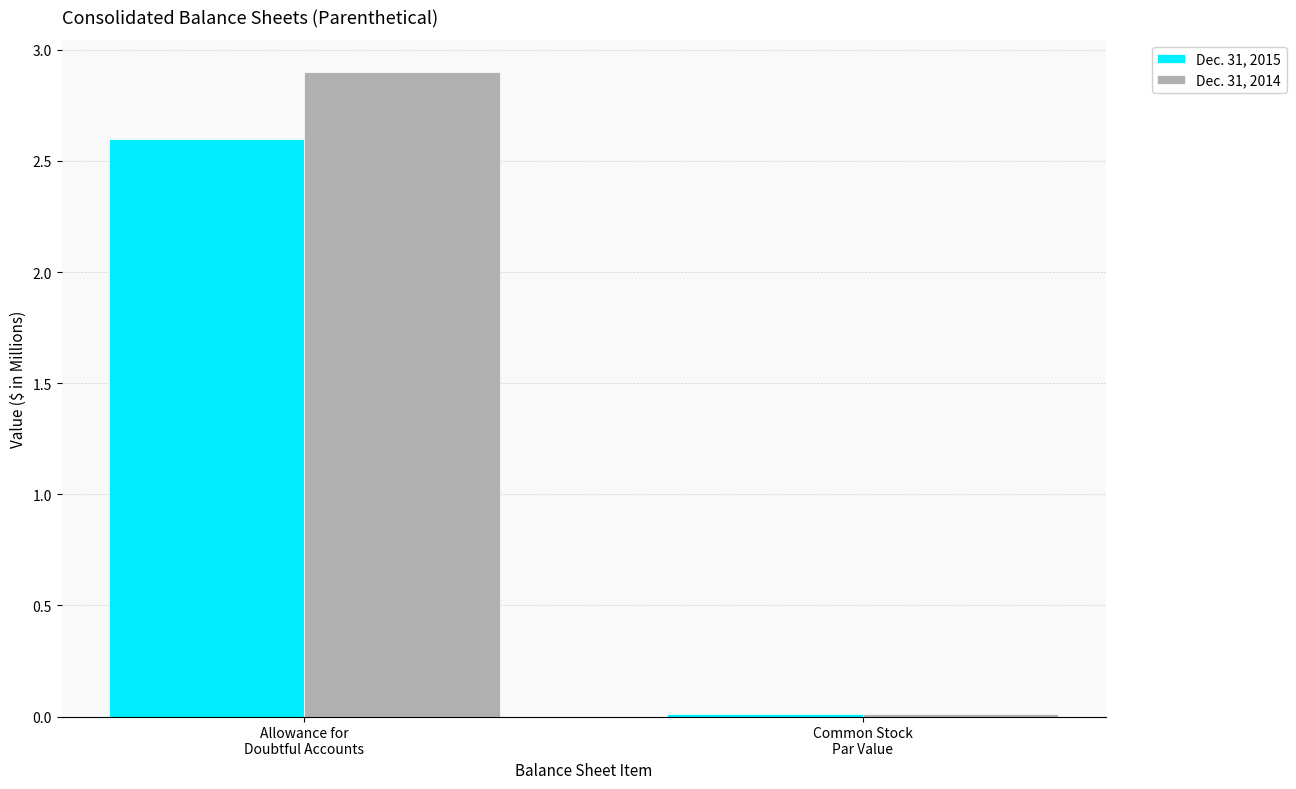

What is the sum of all Dec. 31, 2015 values?

2.6